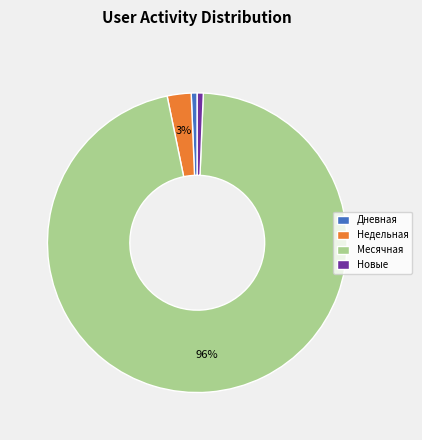

What percentage is the Новые slice, to the nearest percent?

1%